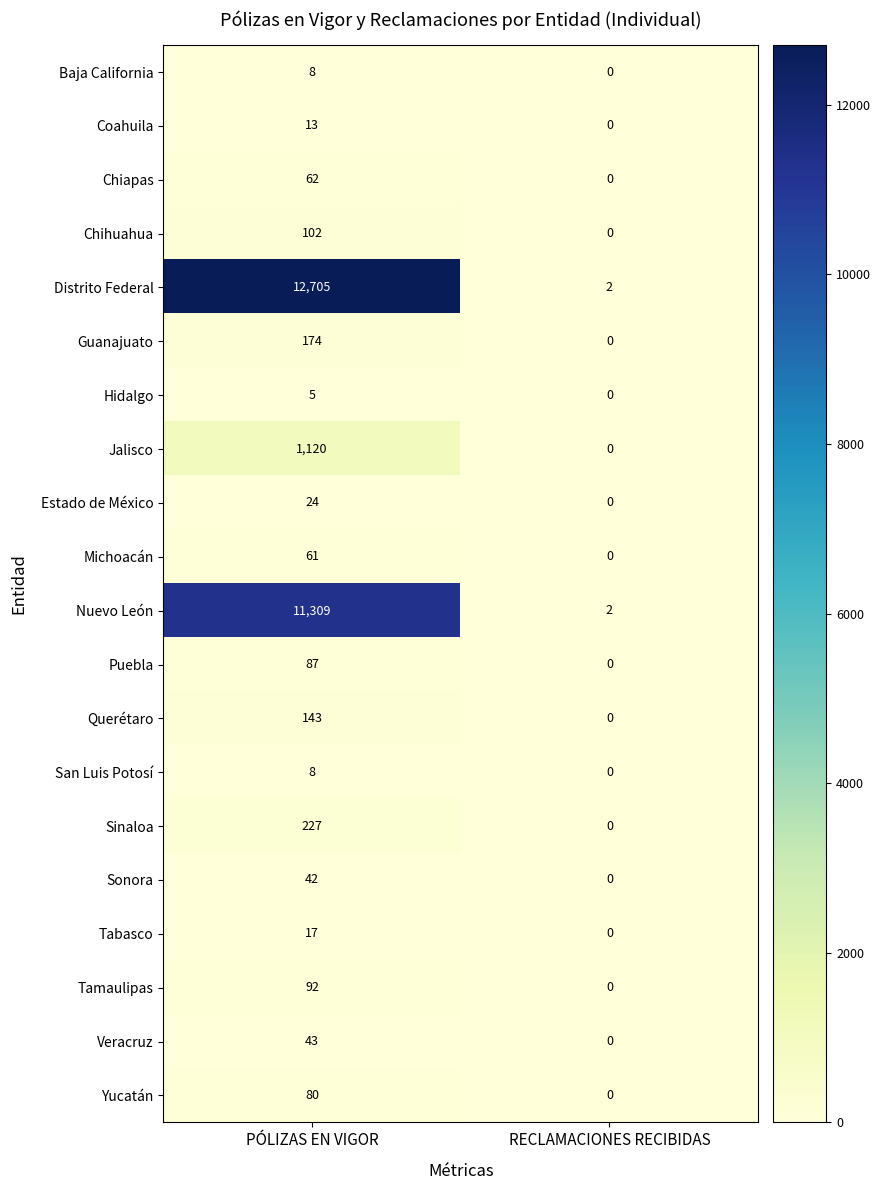

What is the approximate value of Chihuahua at PÓLIZAS EN VIGOR?

102